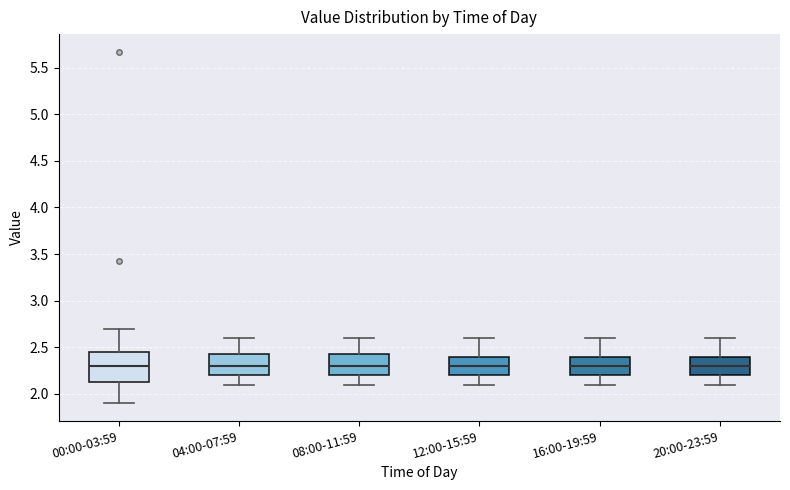

Comparing the boxes themselves (not the whiskers), which one is the tallest?

00:00-03:59